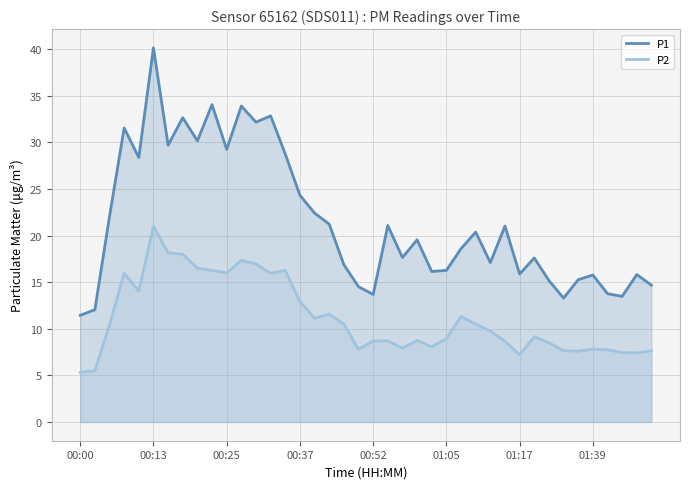

Count the number of data series in this chart.

2